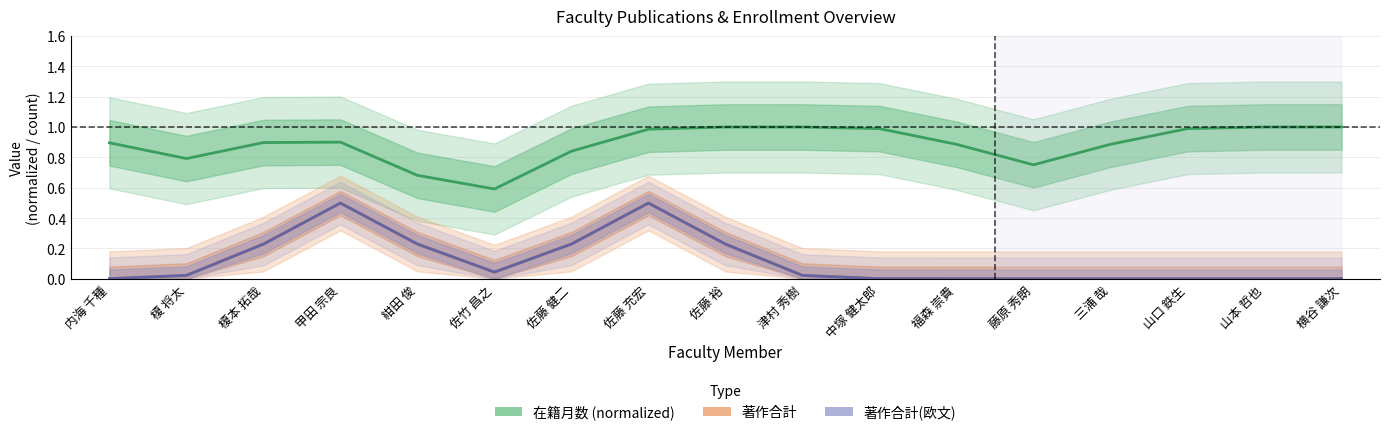

At how many categories does at least one series exceed 0?

17